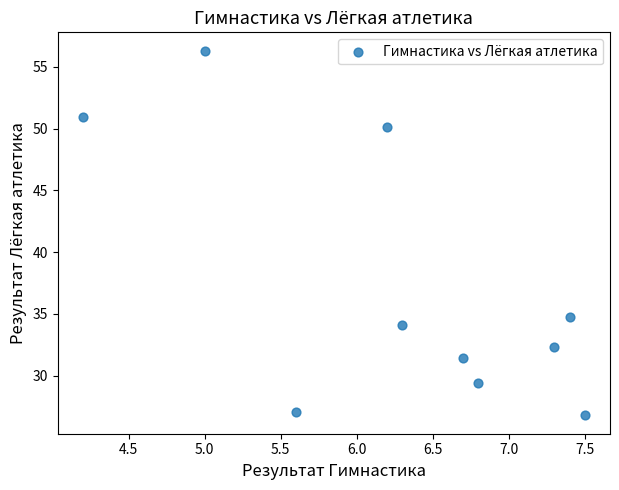

What Y value in the scatter plot is closest to 41?

34.8